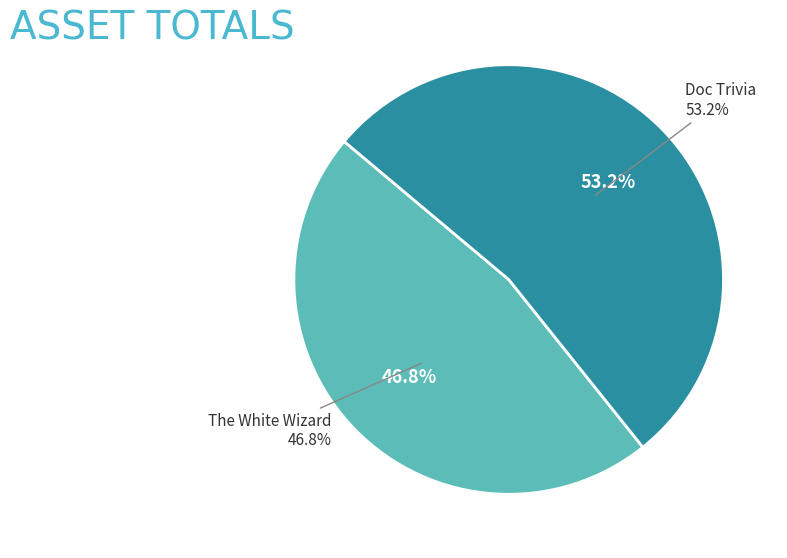

To the nearest percent, what is the difference between the largest and smallest slice percentages?

6%